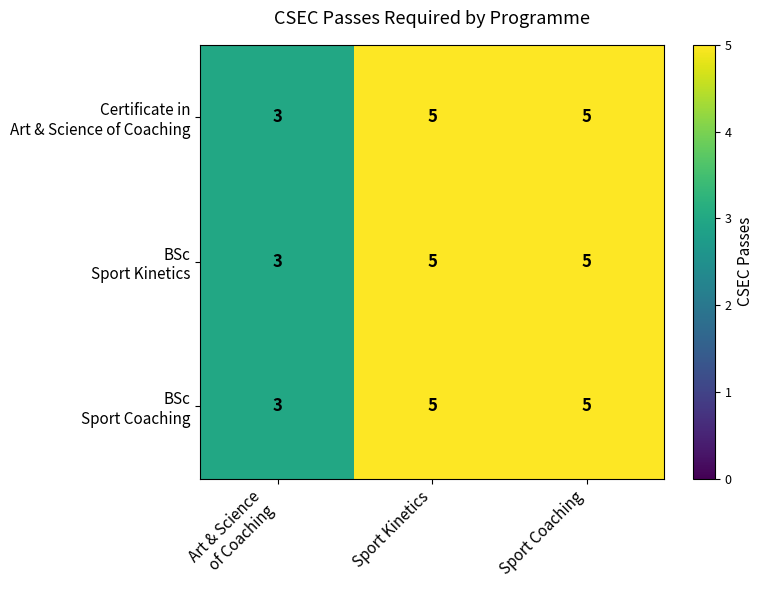

What is the total value across all series at Sport Coaching?

15